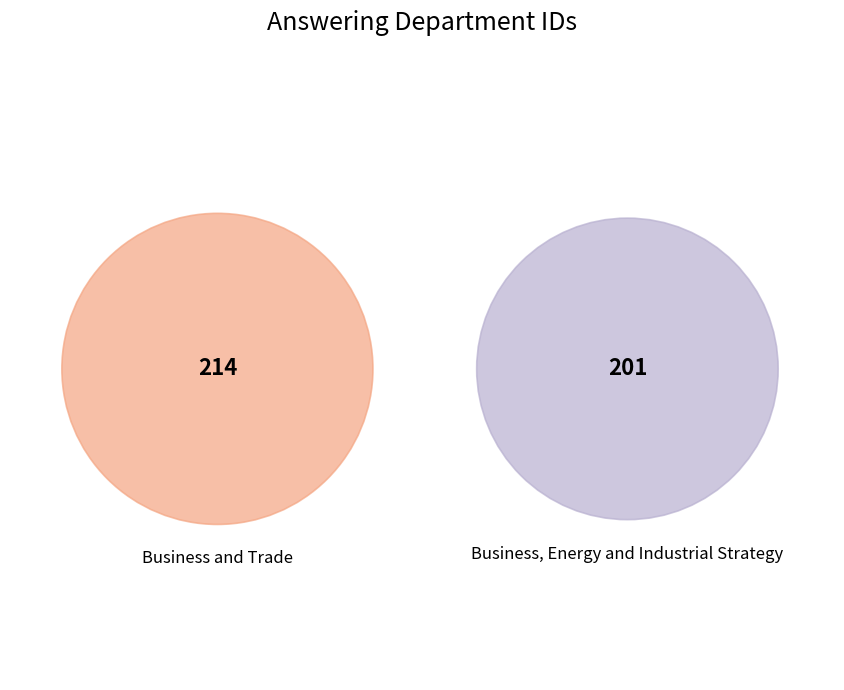

Which has a higher value, Business, Energy and Industrial Strategy or Business and Trade?

Business and Trade